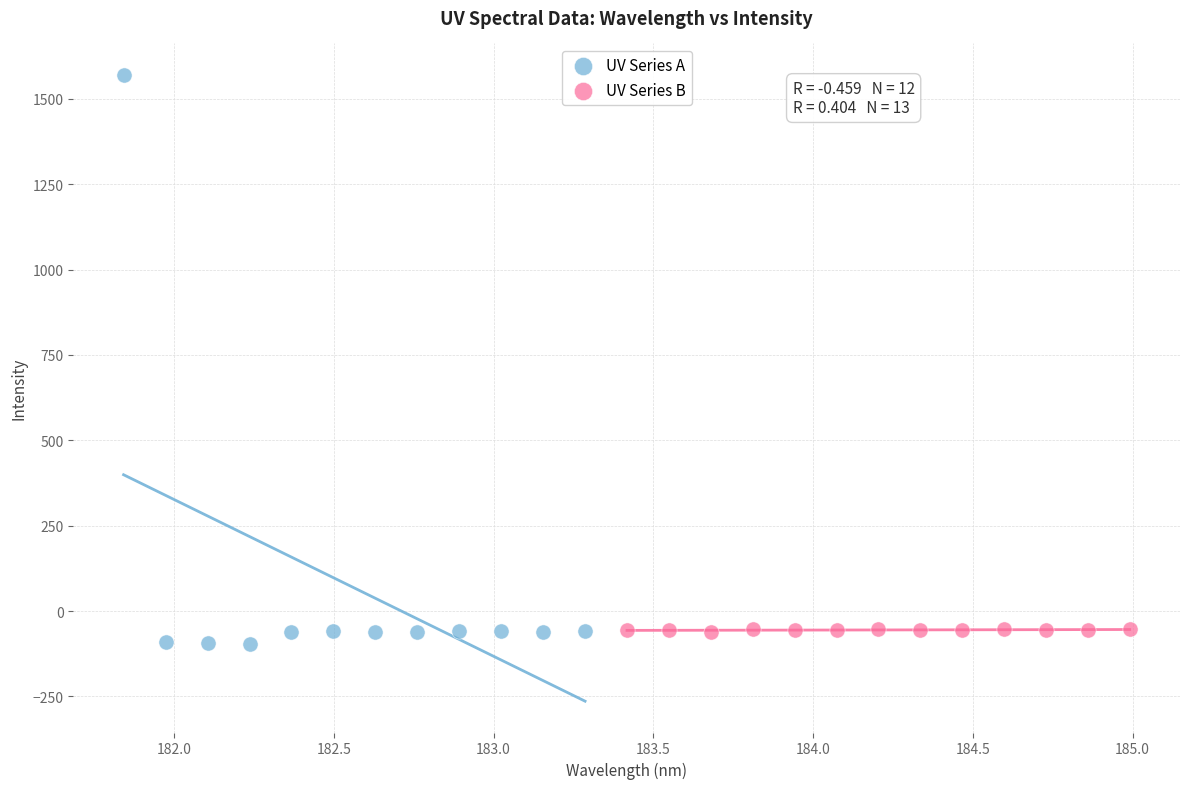

Which series has the largest Y range (max minus min)?

UV Series A